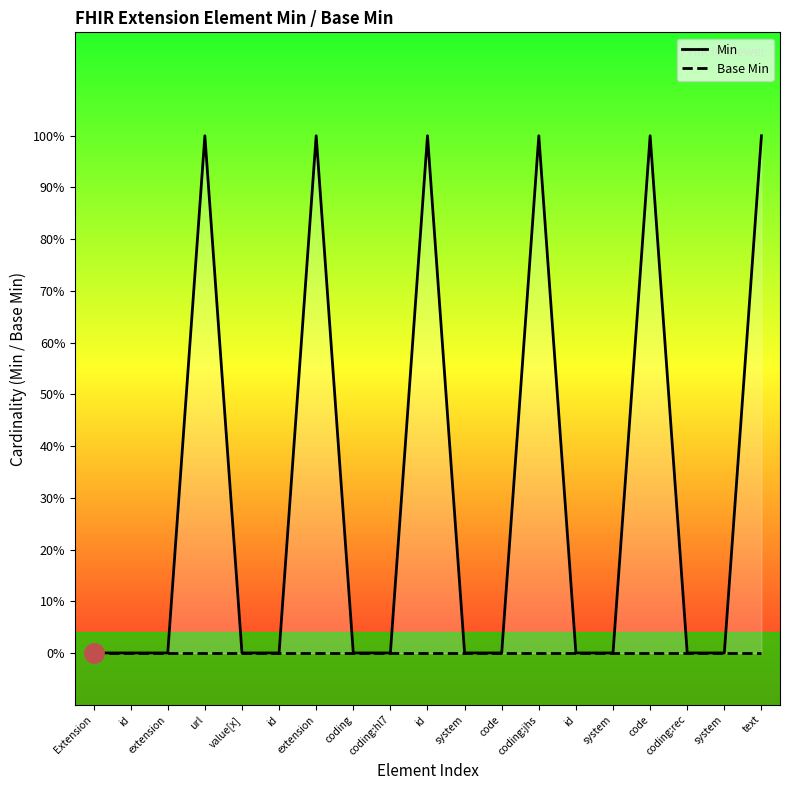

What is the difference between the maximum and minimum values in the Min series?

1